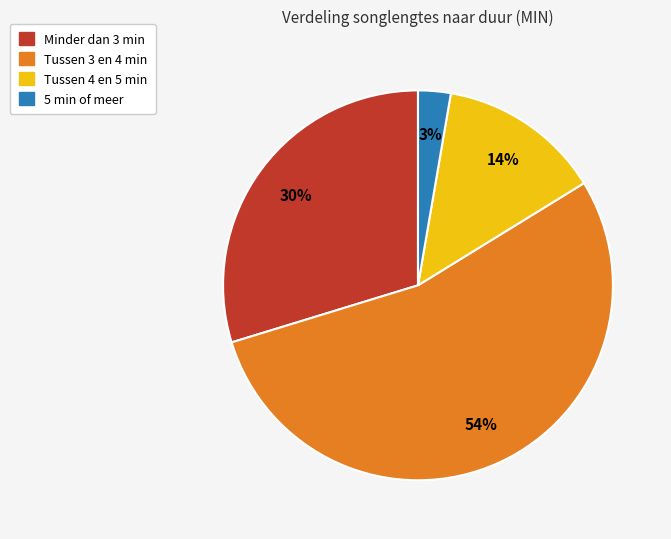

Does any single category account for the majority?

Yes